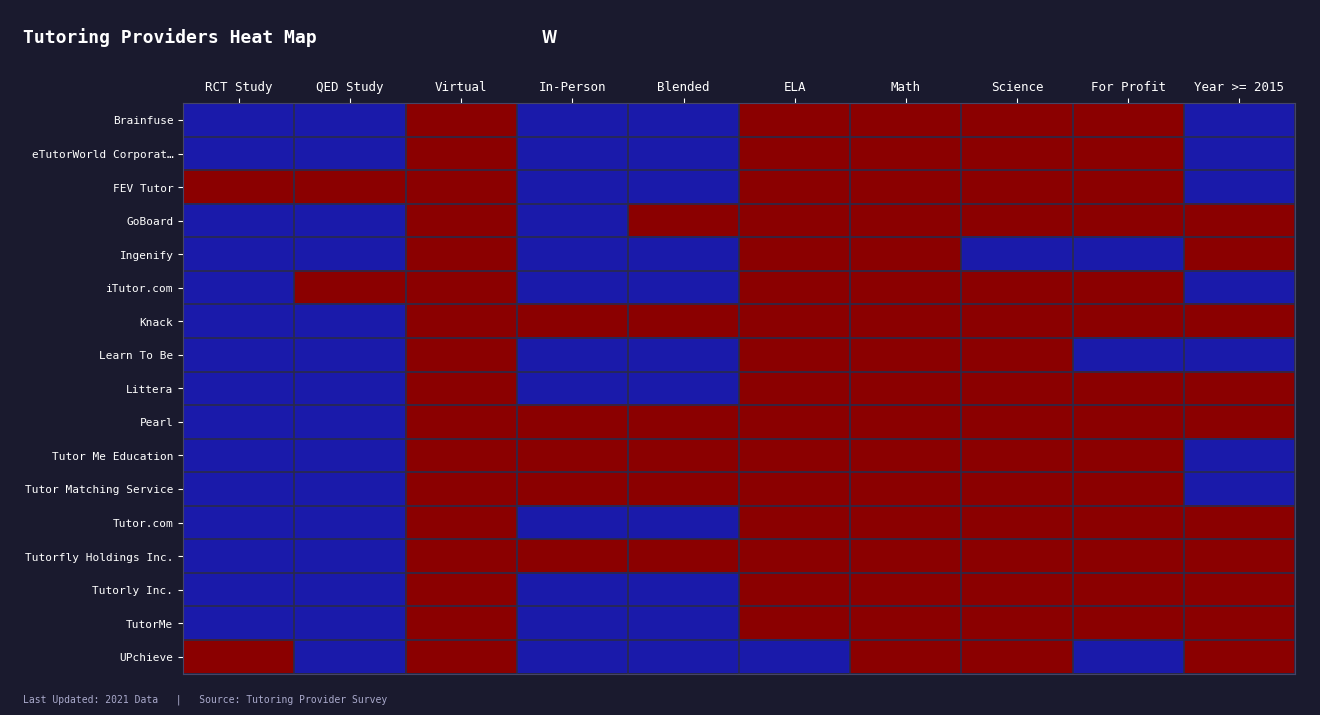

List the series in order of their peak value, highest first.

Brainfuse, eTutorWorld Corporat…, FEV Tutor, GoBoard, Ingenify, iTutor.com, Knack, Learn To Be, Littera, Pearl, Tutor Me Education, Tutor Matching Service, Tutor.com, Tutorfly Holdings Inc., Tutorly Inc., TutorMe, UPchieve